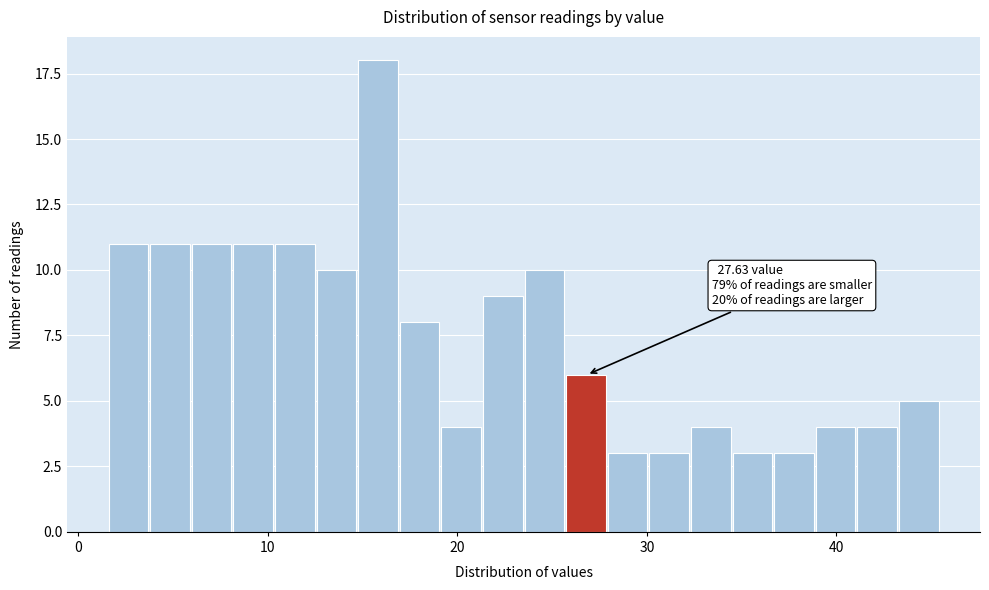

Read against the x-axis, roughly where is the centre of the tallest bar?

16